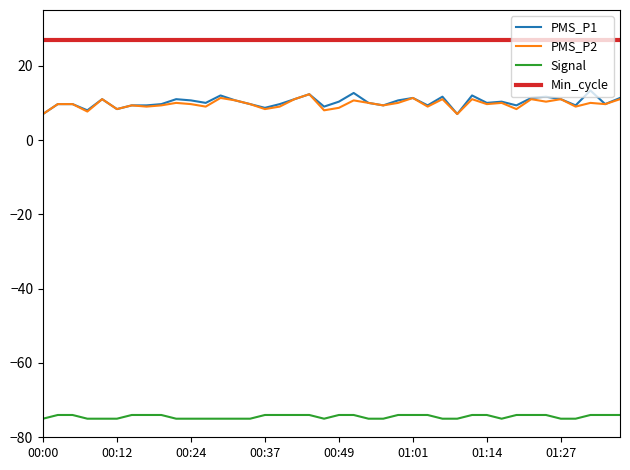

True or false: PMS_P1 and Signal cross at least once.

False